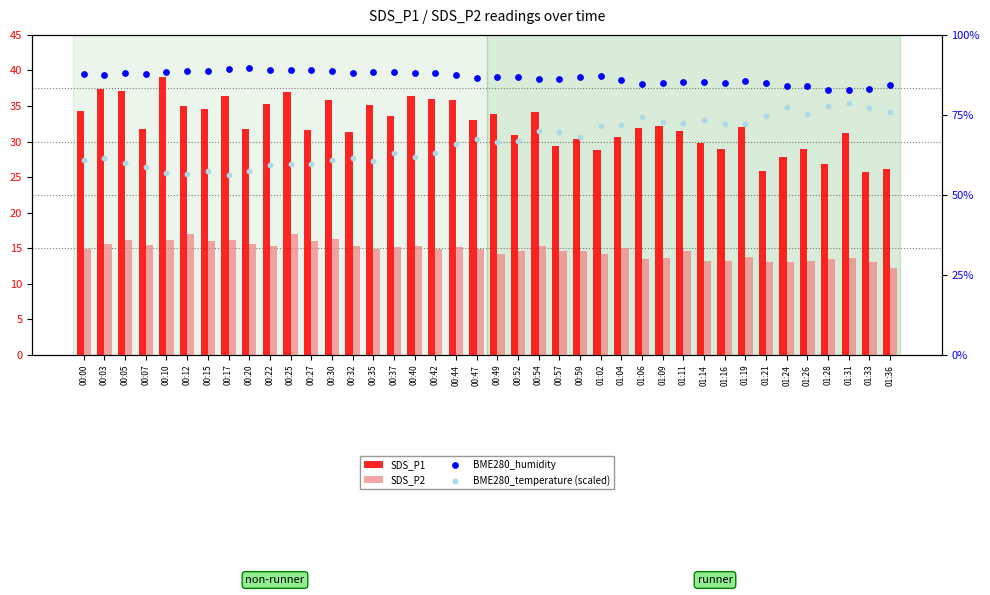

Which series has the largest total across all categories?

BME280_humidity